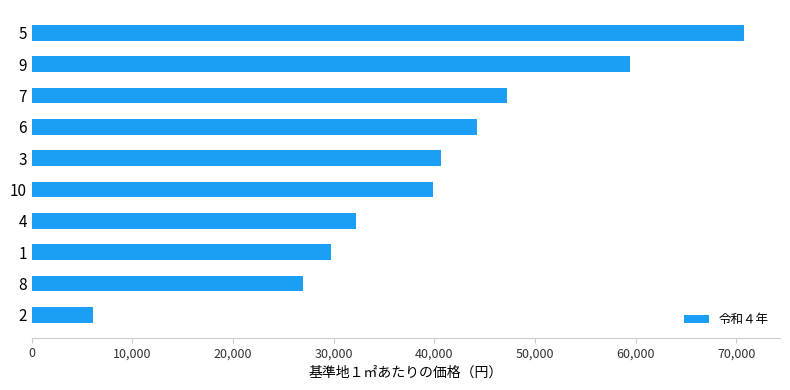

Are the bars horizontal?

Yes